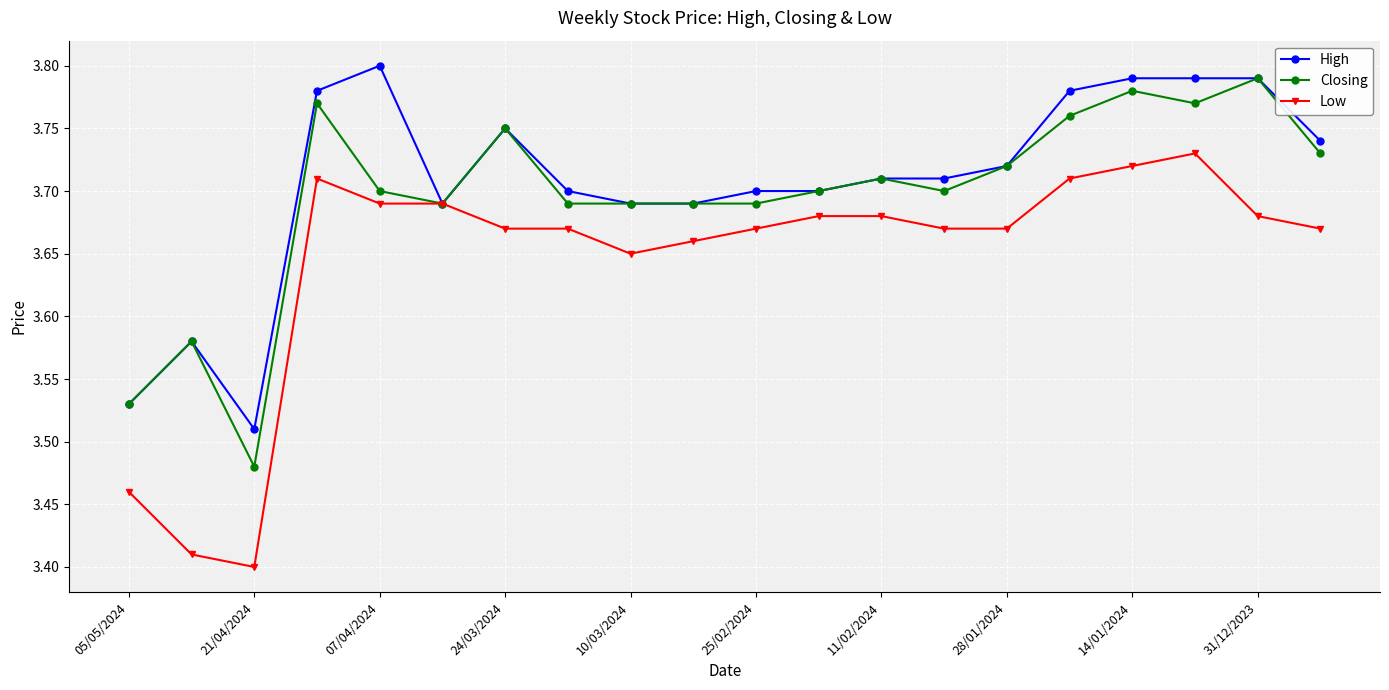

Count the number of data series in this chart.

3